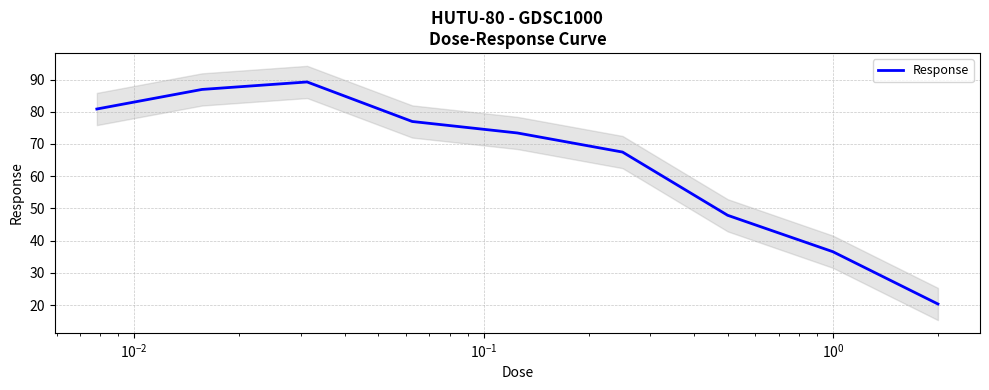

What is the maximum value for Response?

89.2